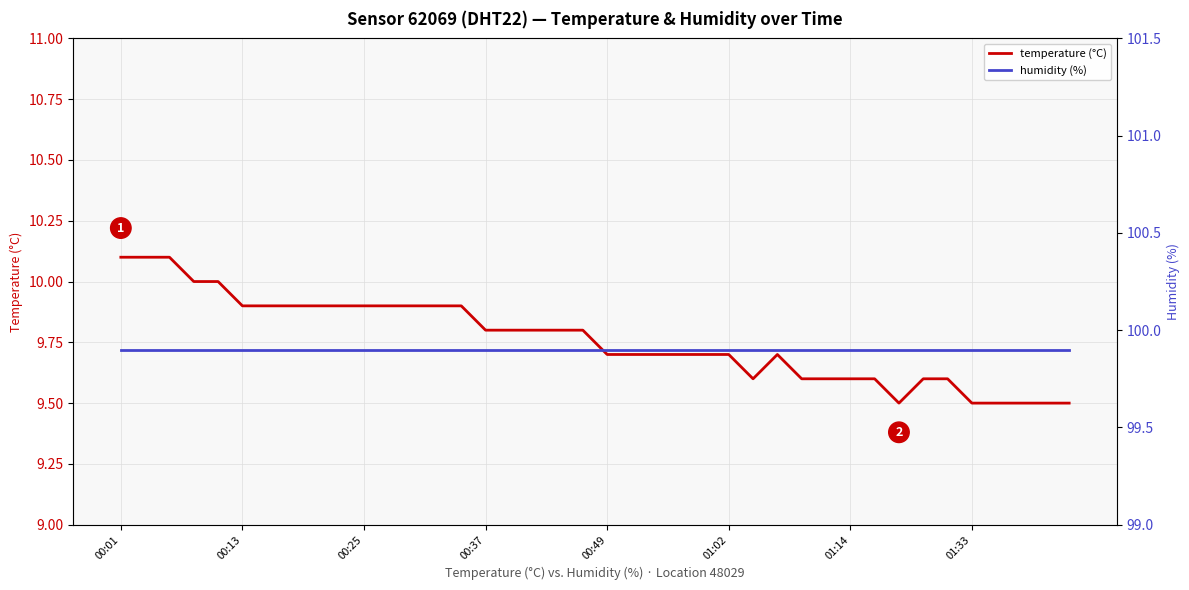

Where is the first local minimum for temperature?

26